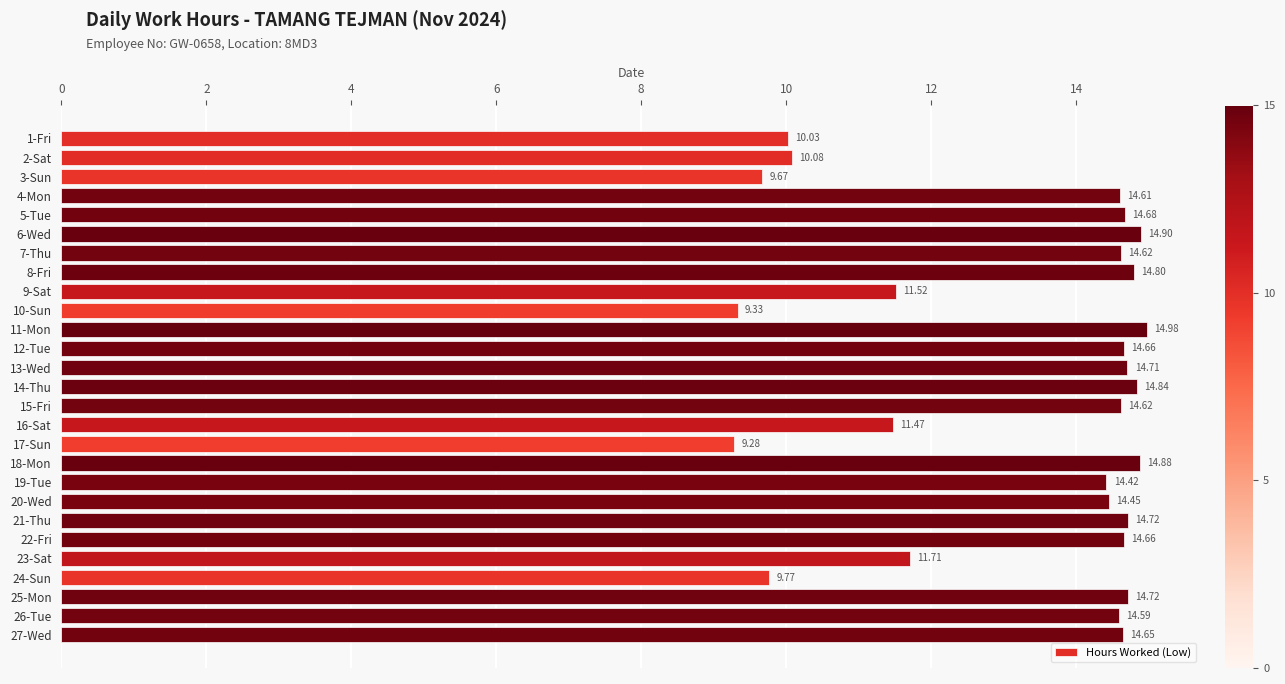

What is the ratio of the value at 11-Mon to the value at 21-Thu?

1.0